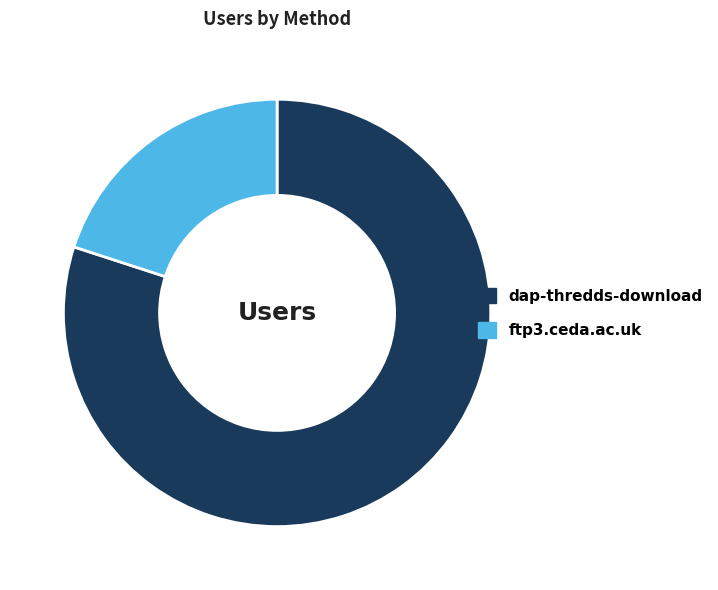

True or false: dap-thredds-download accounts for 80% of the total.

True